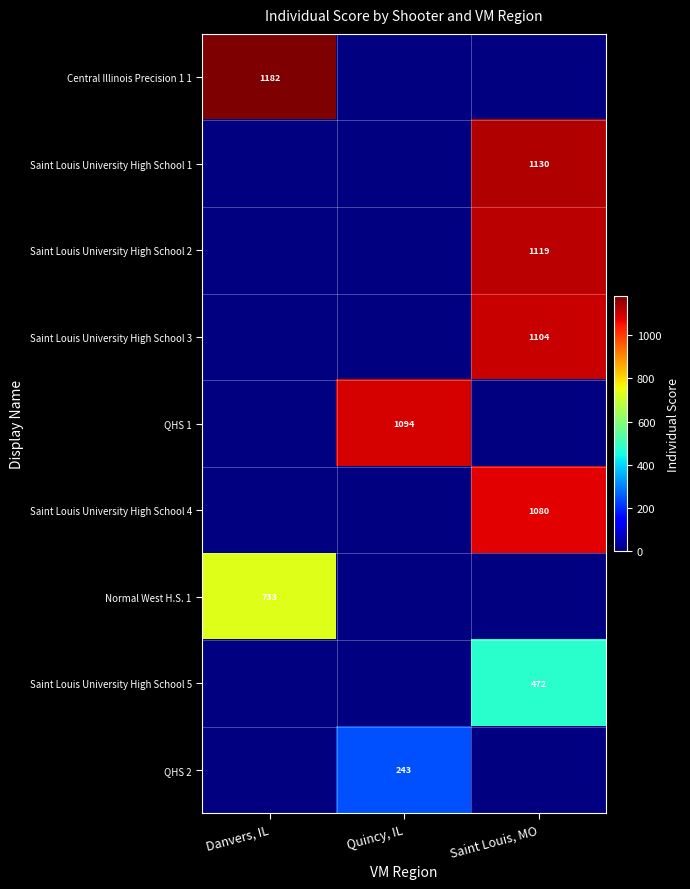

Which label corresponds to the largest value in the chart?

Danvers, IL